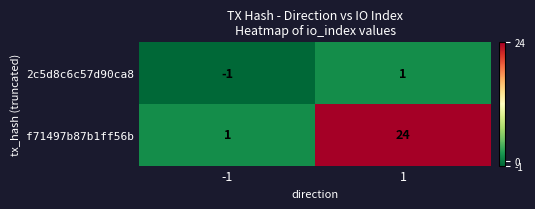

Which series has the largest total across all categories?

f71497b87b1ff56b